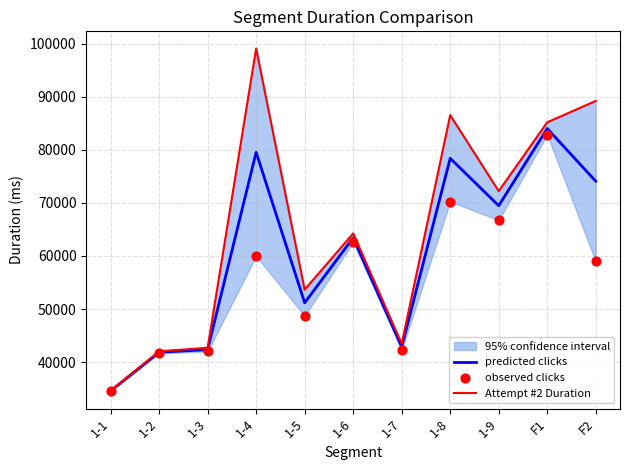

At how many categories does at least one series exceed 53351?

7